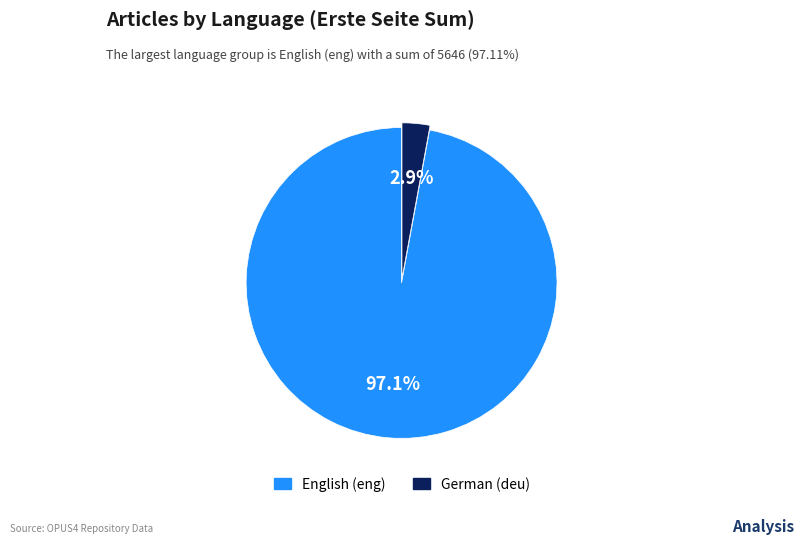

Is there a majority slice in this chart?

Yes